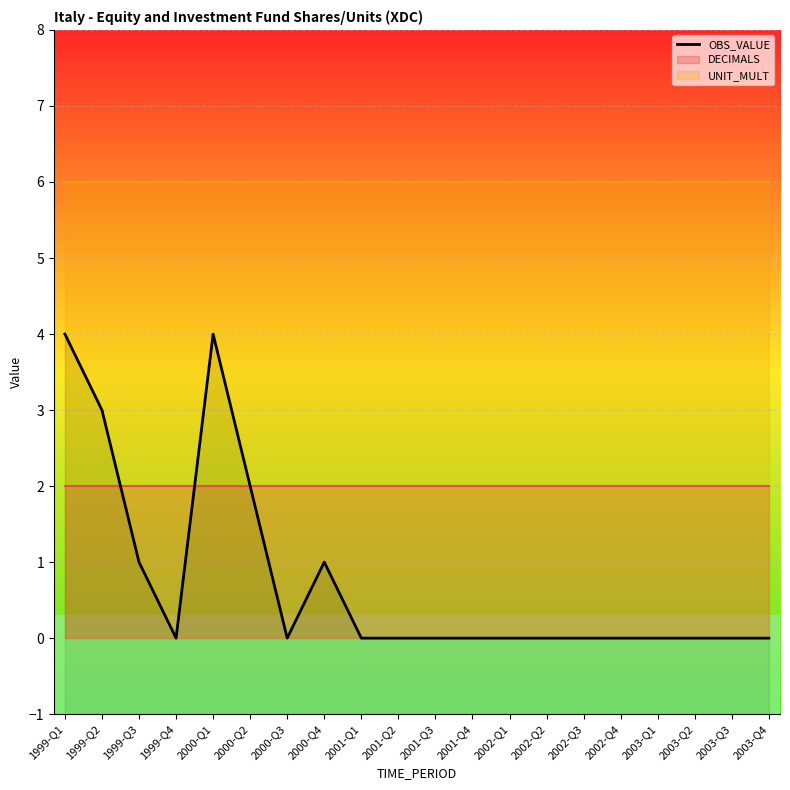

Where is the data nearest to the value 2?

2000-Q2